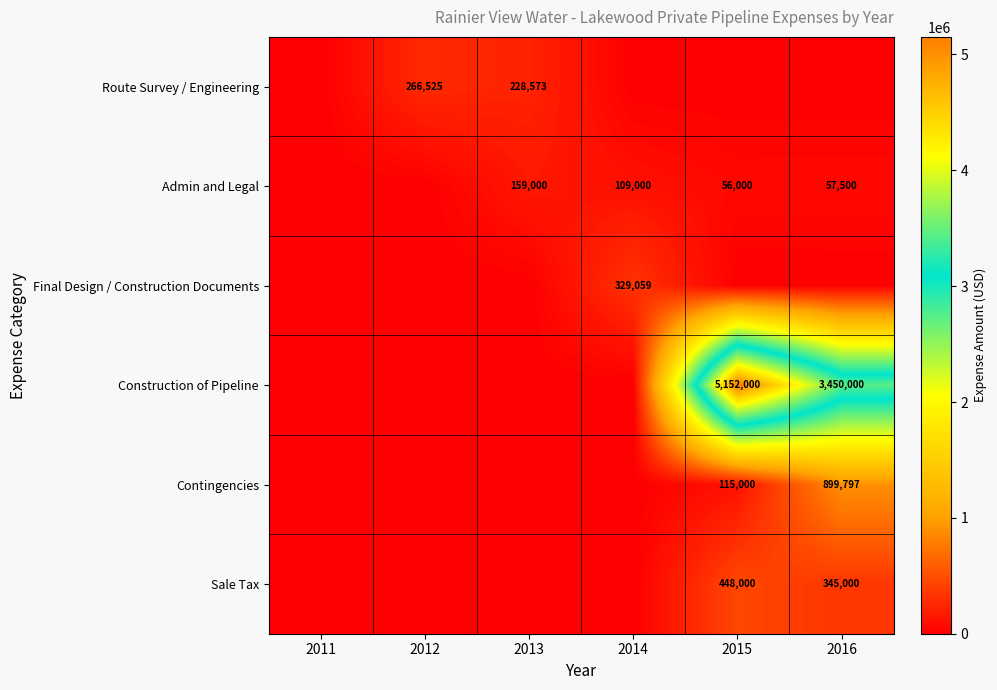

Rank the categories by Contingencies value from lowest to highest.

2011, 2012, 2013, 2014, 2015, 2016